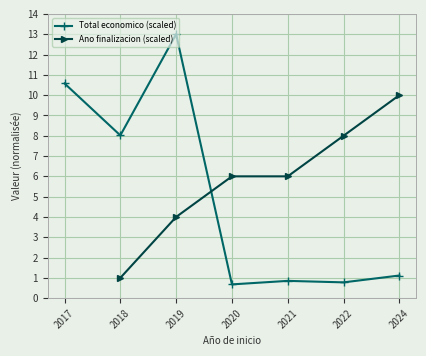

Which has a higher value, 2024 or 2021?

2024